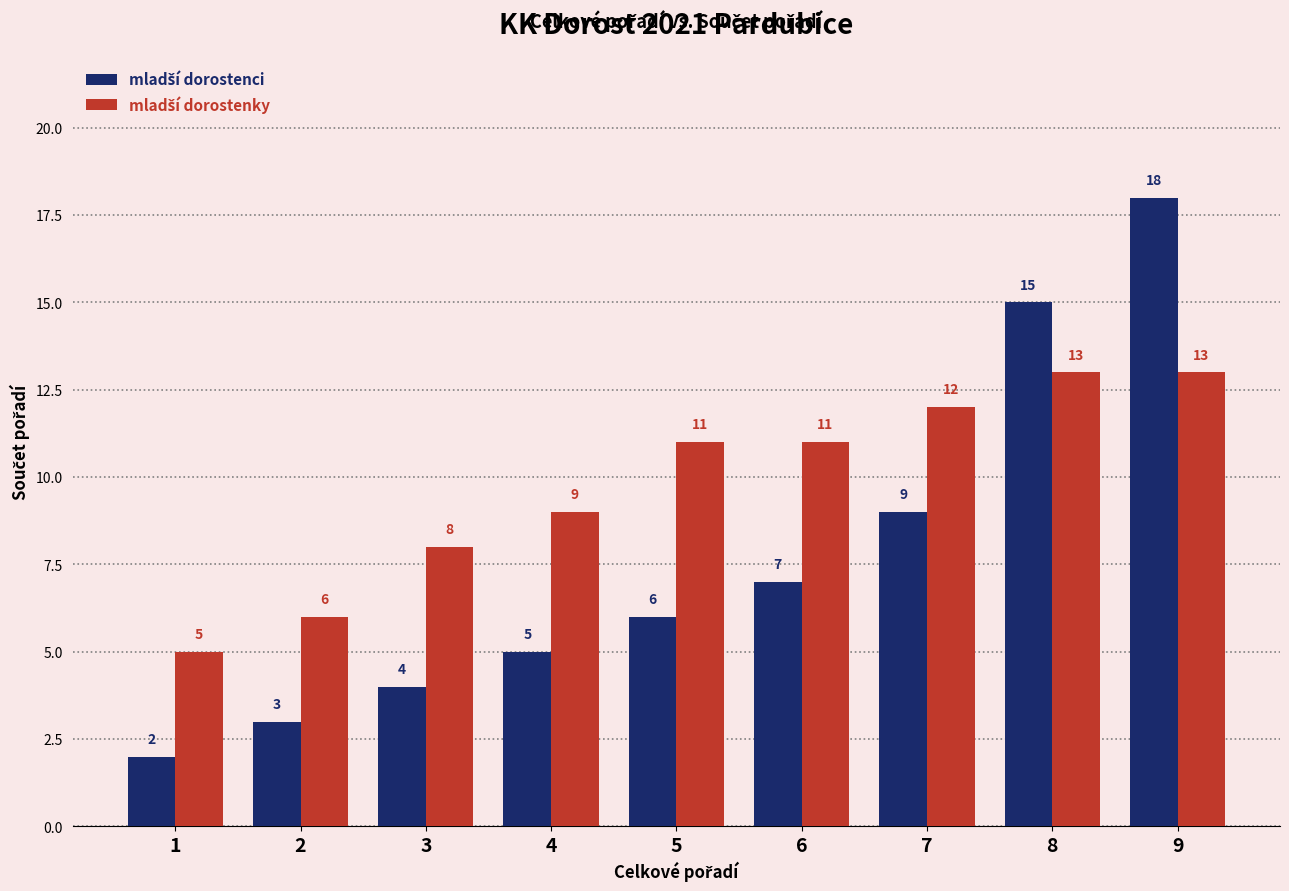

What is the total value across all series at 4?

14